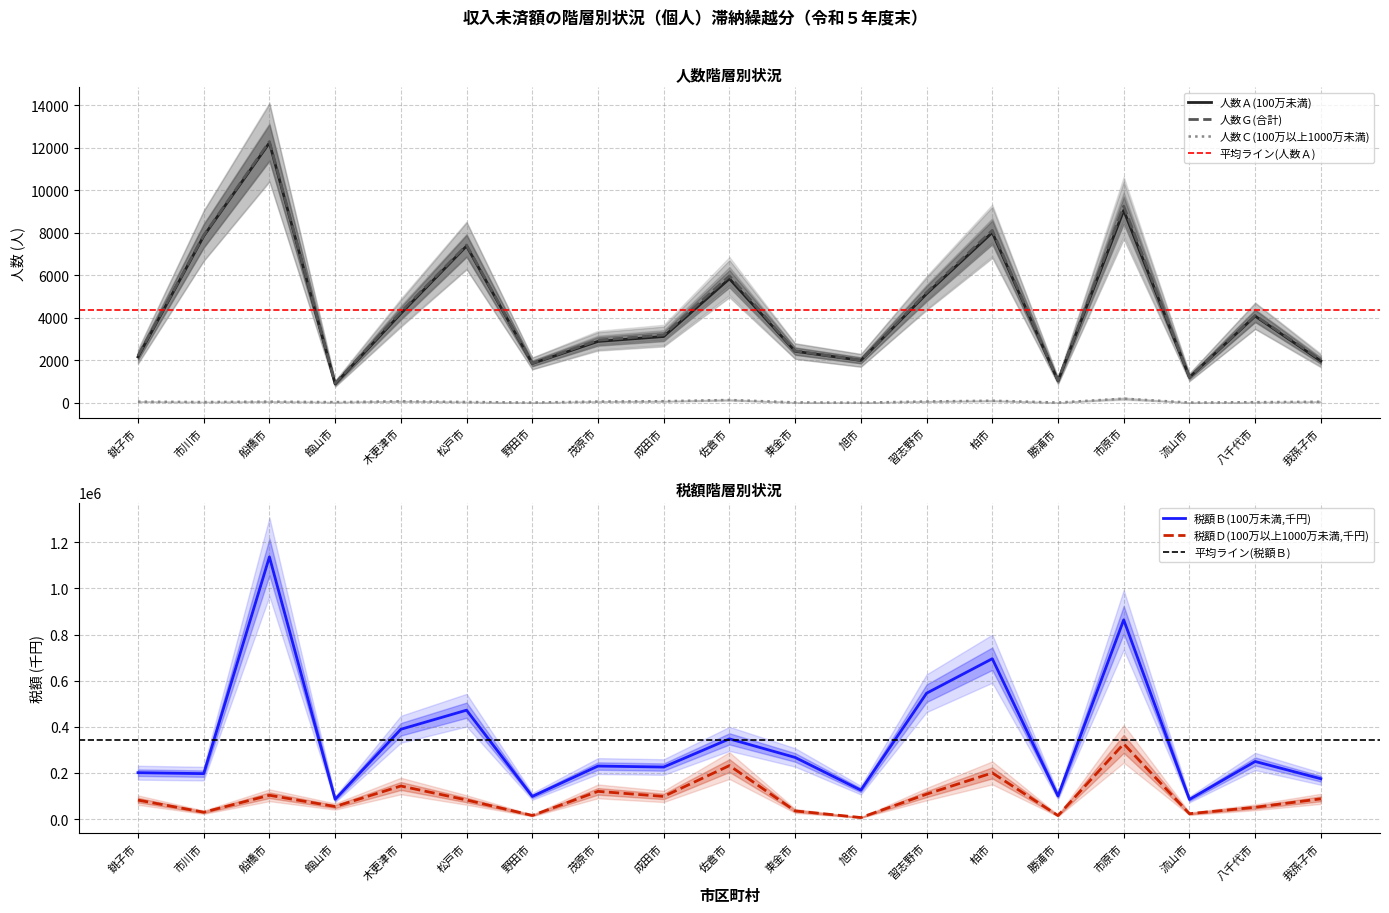

Rank the series by their maximum value, from highest to lowest.

税額Ｂ(千円), 税額Ｄ(千円), 人数Ｇ(合計), 人数Ａ(100万未満), 人数Ｃ(100万以上1000万未満)